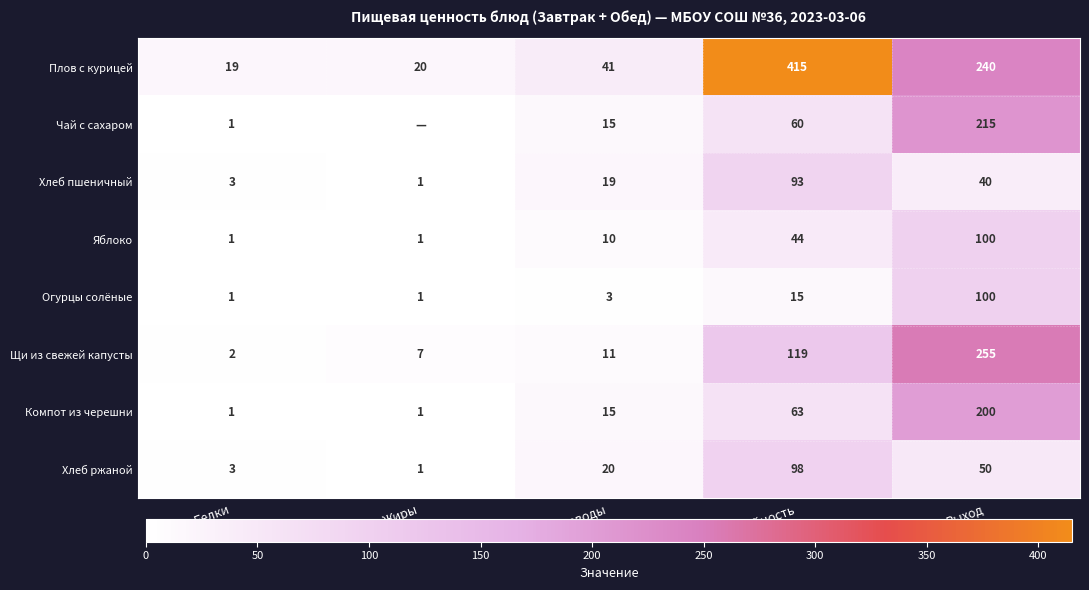

What is the lowest value of the Компот из черешни series?

1